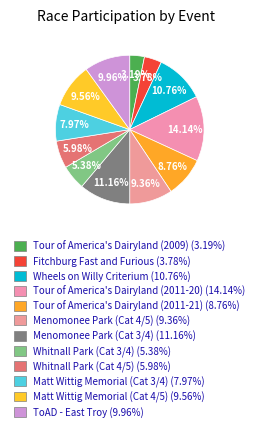

What percentage is the Menomonee Park (Cat 3/4) slice, to the nearest percent?

11%